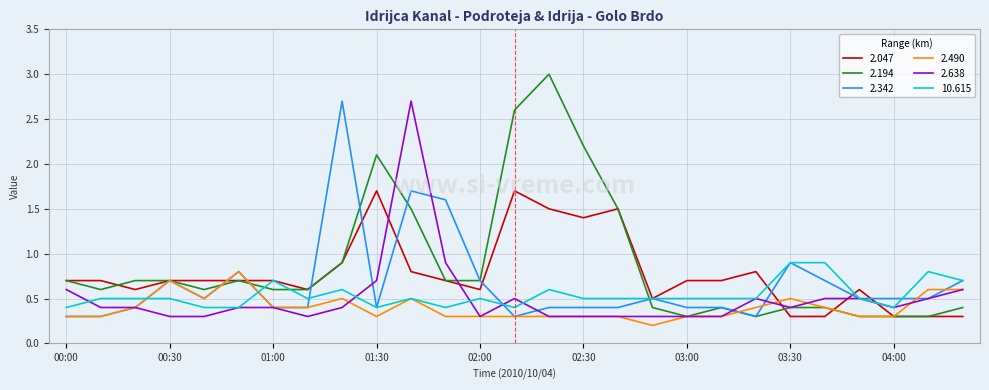

What is the maximum value for 2.490?

0.8